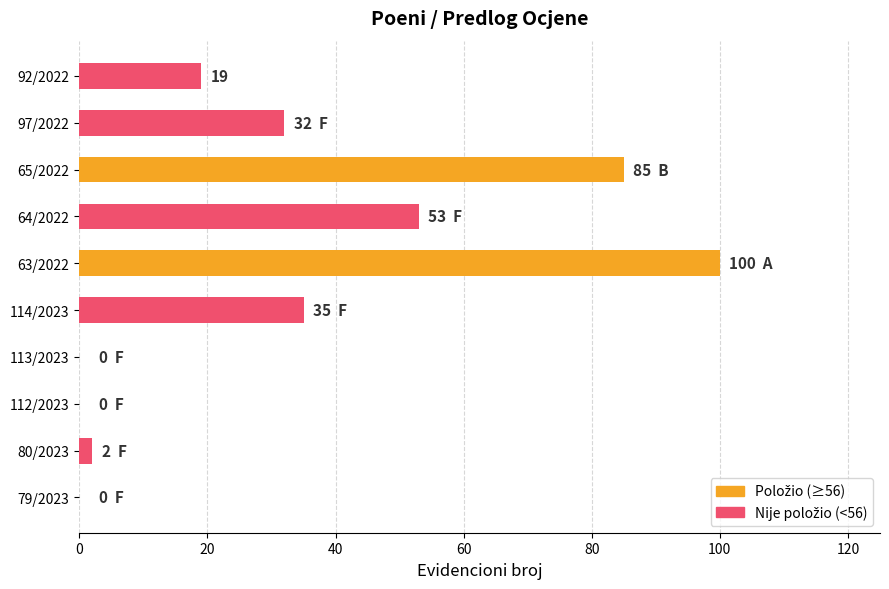

The chart shows a value of 156 at 63/2022. True or false?

False